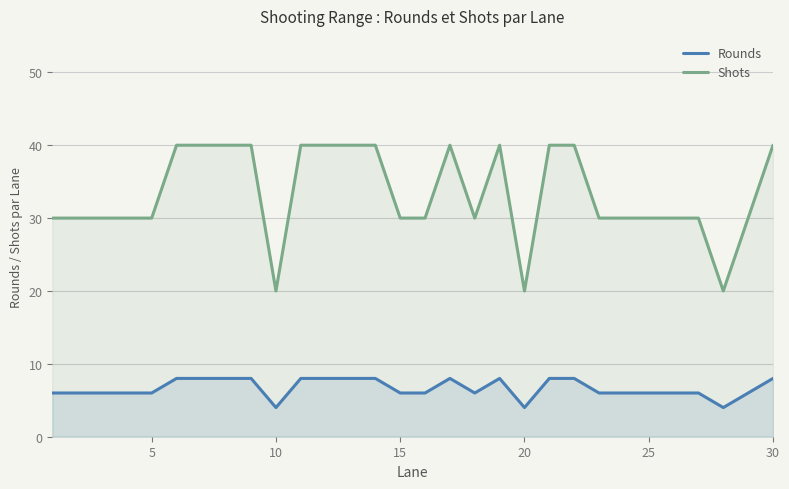

Reading left to right, what are all the values shown in this chart?

Rounds: 6	6	6	6	6	8	8	8	8	4	8	8	8	8	6	6	8	6	8	4	8	8	6	6	6	6	6	4	6	8
Shots: 30	30	30	30	30	40	40	40	40	20	40	40	40	40	30	30	40	30	40	20	40	40	30	30	30	30	30	20	30	40